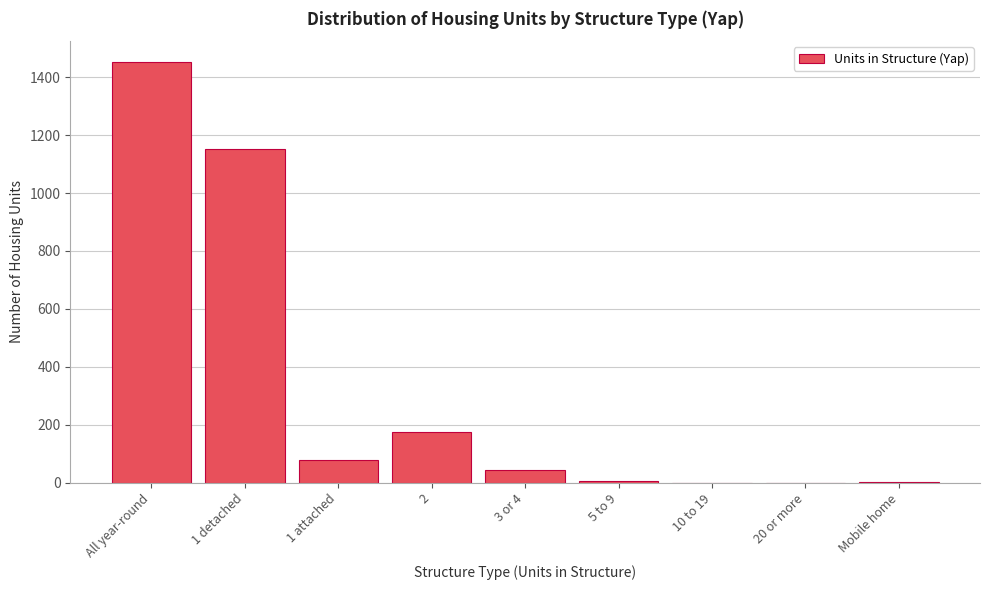

What is the change in value from All year-round to 2?

-1278